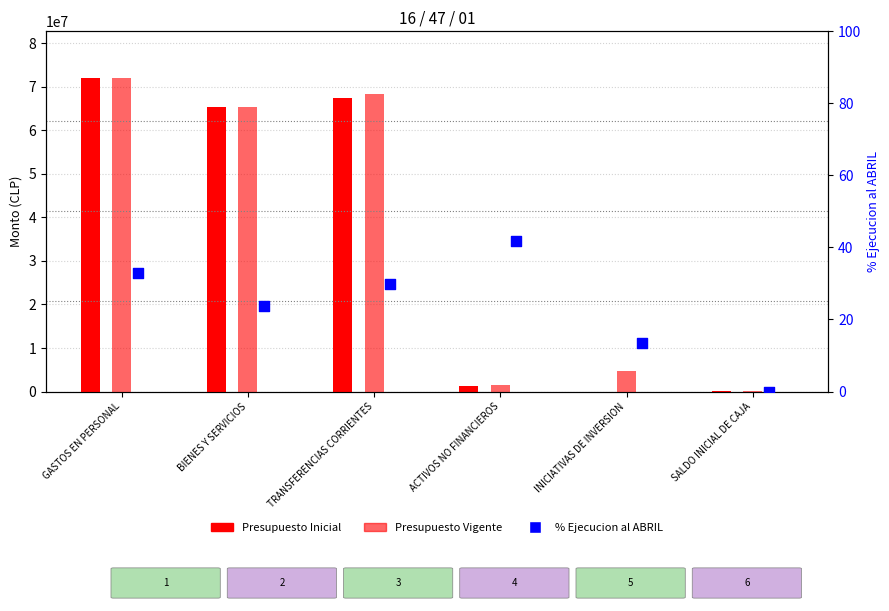

Is the value of % Ejecucion al ABRIL at INICIATIVAS DE INVERSION greater than the value of Presupuesto Inicial at SALDO INICIAL DE CAJA?

No